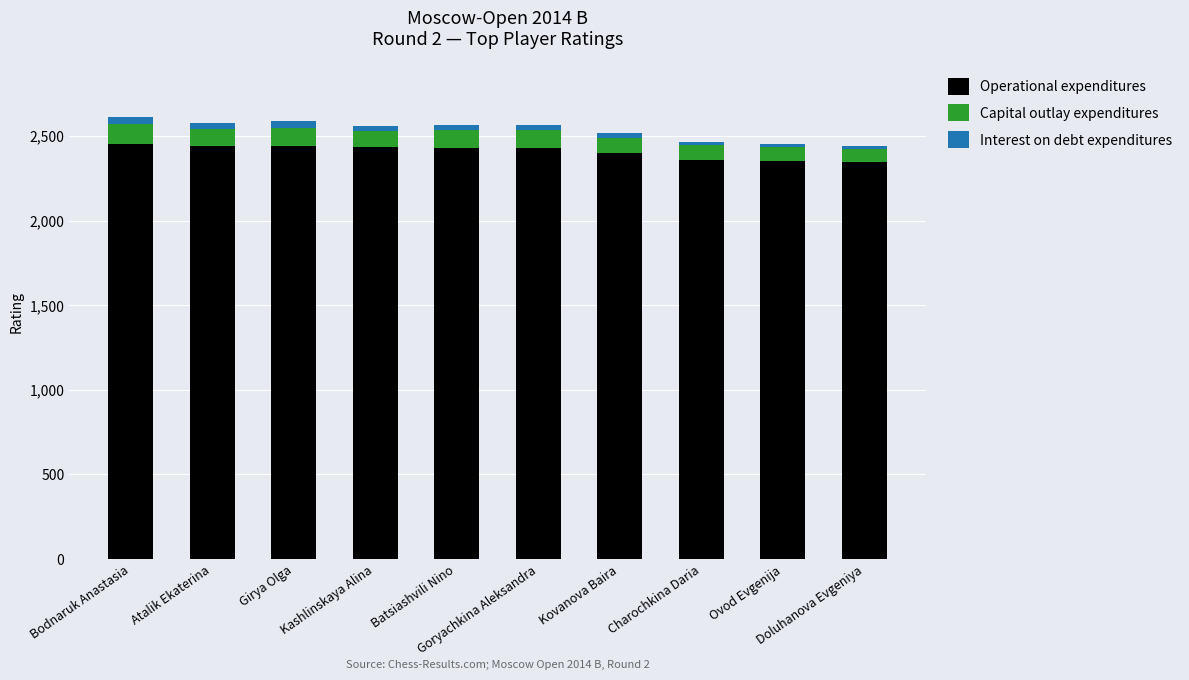

What is the minimum value for Operational expenditures?

2345